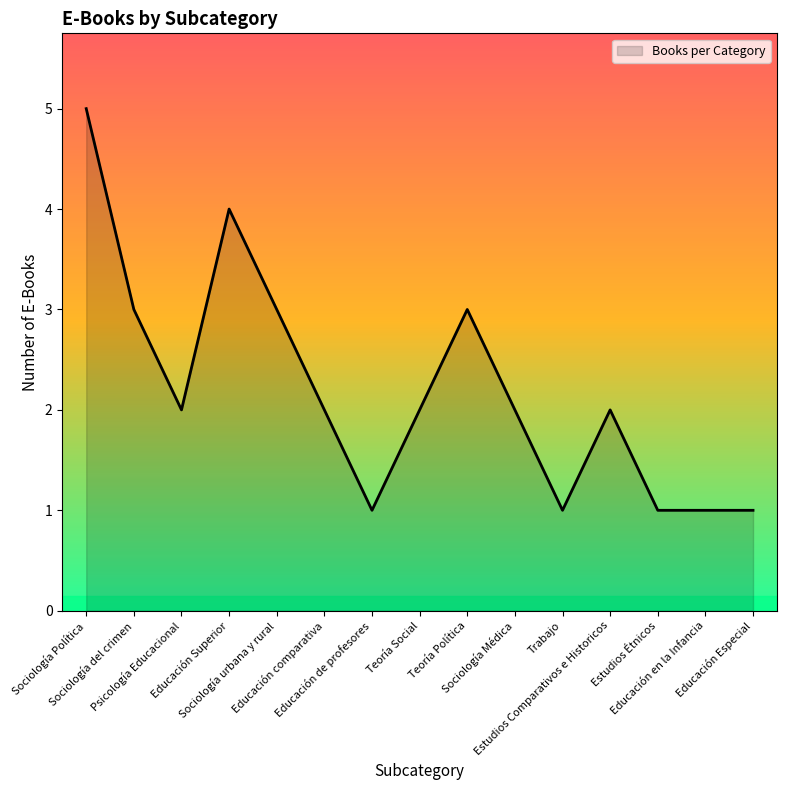

What is the greatest value displayed?

5